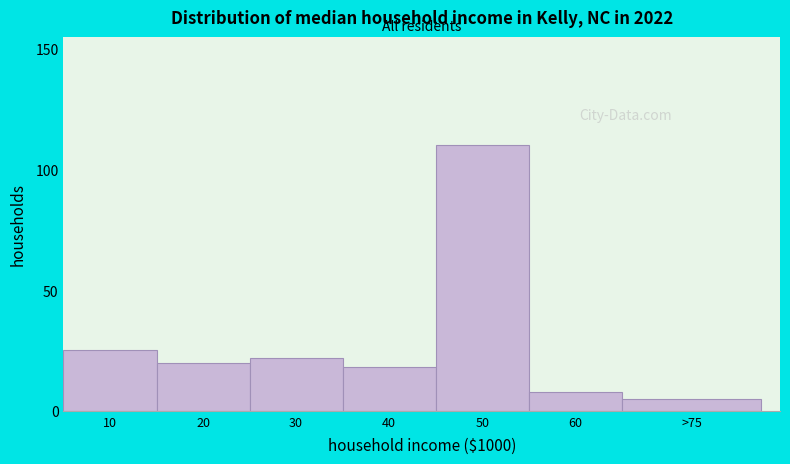

Reading left to right, what are all the values shown in this chart?

25	20	22	18	110	8	5